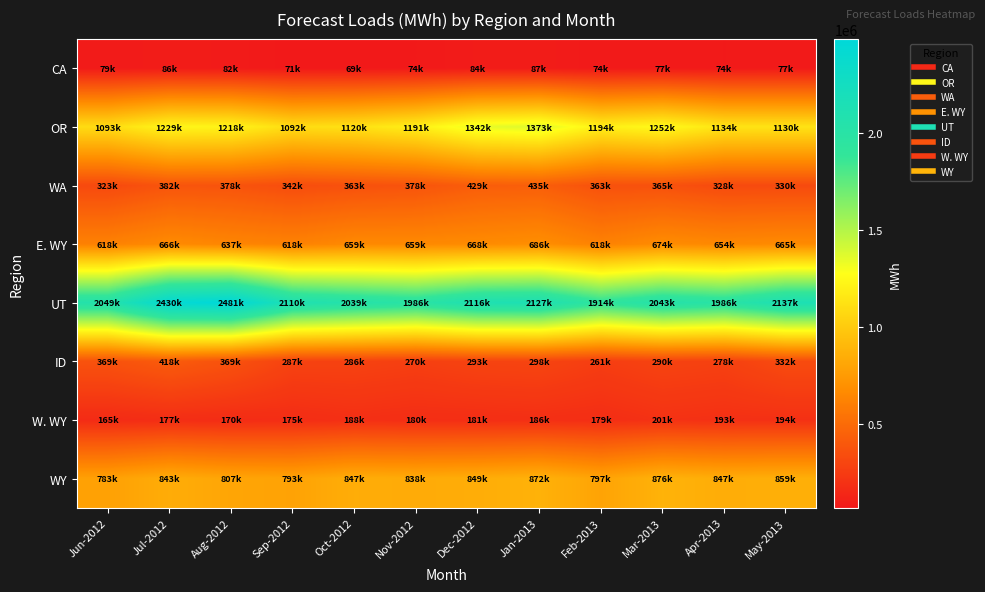

Reading left to right, transcribe all the data shown in this chart.

CA: Jun-2012=79450	Jul-2012=86310	Aug-2012=81890	Sep-2012=70670	Oct-2012=69210	Nov-2012=73840	Dec-2012=84140	Jan-2013=86680	Feb-2013=74270	Mar-2013=77100	Apr-2013=73820	May-2013=77250
OR: Jun-2012=1093220	Jul-2012=1229220	Aug-2012=1217940	Sep-2012=1092490	Oct-2012=1120470	Nov-2012=1191130	Dec-2012=1341880	Jan-2013=1373480	Feb-2013=1193770	Mar-2013=1251680	Apr-2013=1134200	May-2013=1129650
WA: Jun-2012=322830	Jul-2012=382420	Aug-2012=377600	Sep-2012=342080	Oct-2012=362870	Nov-2012=377590	Dec-2012=429040	Jan-2013=434800	Feb-2013=363180	Mar-2013=364890	Apr-2013=327700	May-2013=329500
E. WY: Jun-2012=617700	Jul-2012=666250	Aug-2012=636850	Sep-2012=618500	Oct-2012=658740	Nov-2012=658750	Dec-2012=668220	Jan-2013=685990	Feb-2013=617740	Mar-2013=674080	Apr-2013=654190	May-2013=665440
UT: Jun-2012=2049160	Jul-2012=2429850	Aug-2012=2481120	Sep-2012=2110150	Oct-2012=2038860	Nov-2012=1985820	Dec-2012=2115520	Jan-2013=2126550	Feb-2013=1914340	Mar-2013=2042880	Apr-2013=1985840	May-2013=2137430
ID: Jun-2012=369490	Jul-2012=418090	Aug-2012=369460	Sep-2012=286650	Oct-2012=285790	Nov-2012=269670	Dec-2012=292710	Jan-2013=297890	Feb-2013=260930	Mar-2013=289760	Apr-2013=277690	May-2013=331750
W. WY: Jun-2012=164900	Jul-2012=176860	Aug-2012=169880	Sep-2012=174620	Oct-2012=188420	Nov-2012=179580	Dec-2012=180660	Jan-2013=185510	Feb-2013=179380	Mar-2013=201450	Apr-2013=192710	May-2013=193500
WY: Jun-2012=782600	Jul-2012=843110	Aug-2012=806730	Sep-2012=793120	Oct-2012=847160	Nov-2012=838330	Dec-2012=848880	Jan-2013=871500	Feb-2013=797120	Mar-2013=875530	Apr-2013=846900	May-2013=858940